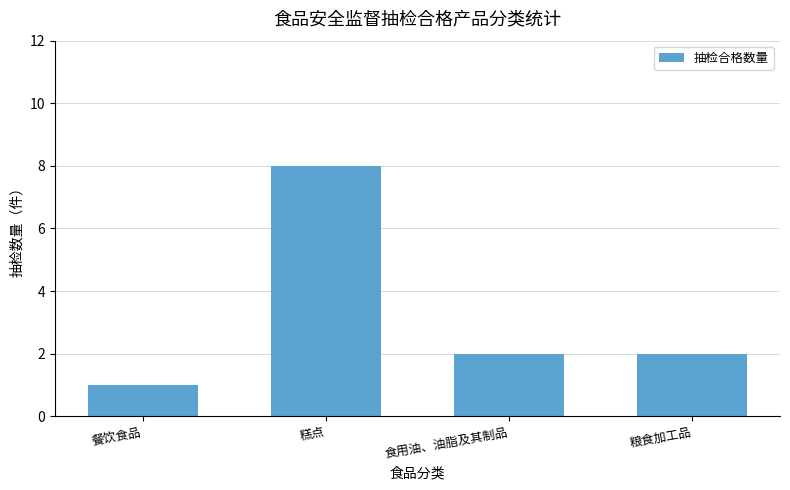

What is the change in value from 糕点 to 粮食加工品?

-6